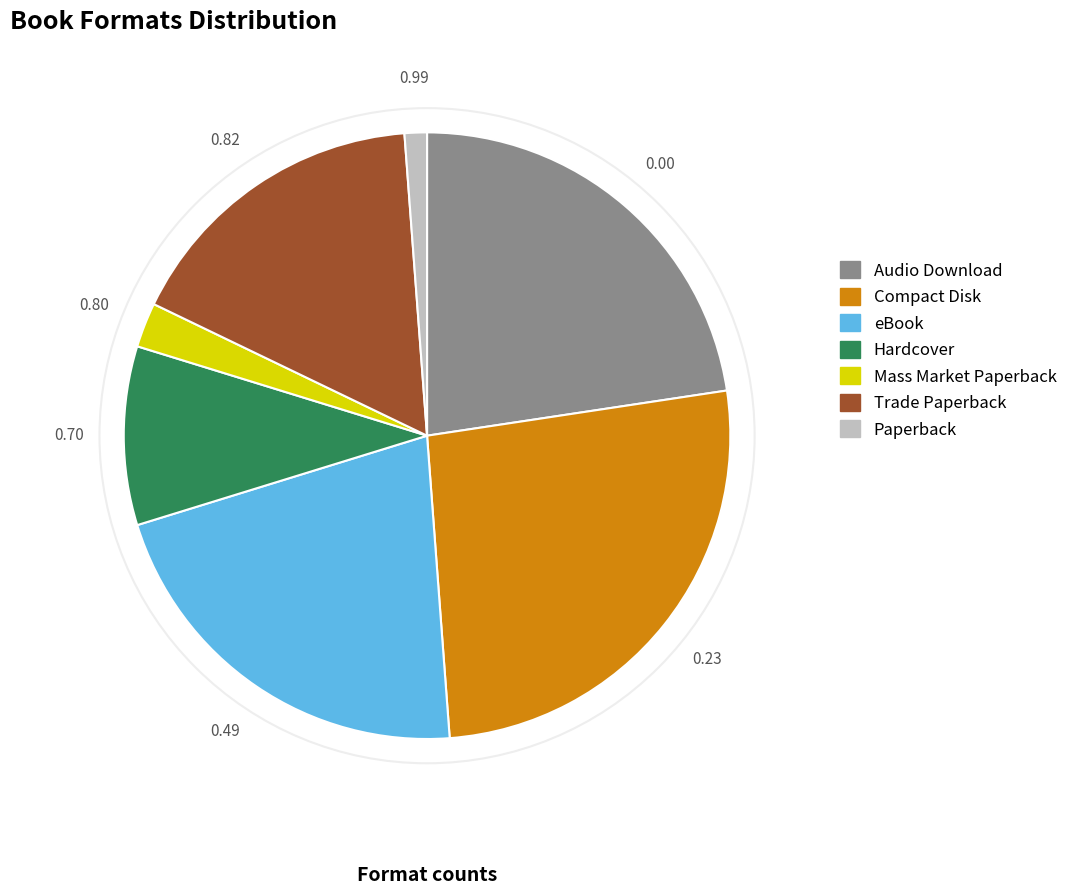

Does Paperback account for over 50% of the chart?

No